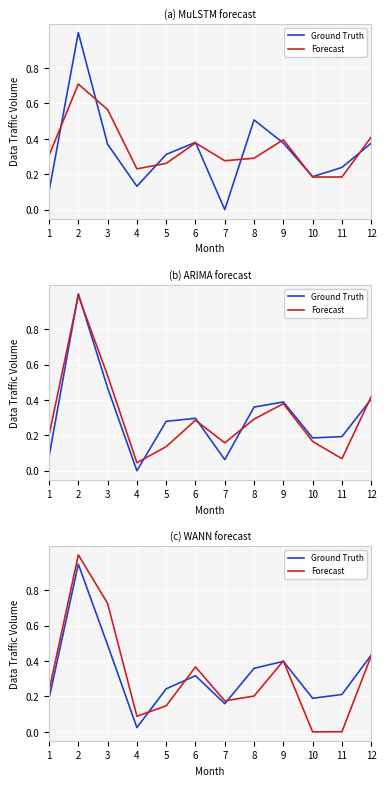

At which category is the sum across all series the highest?

2